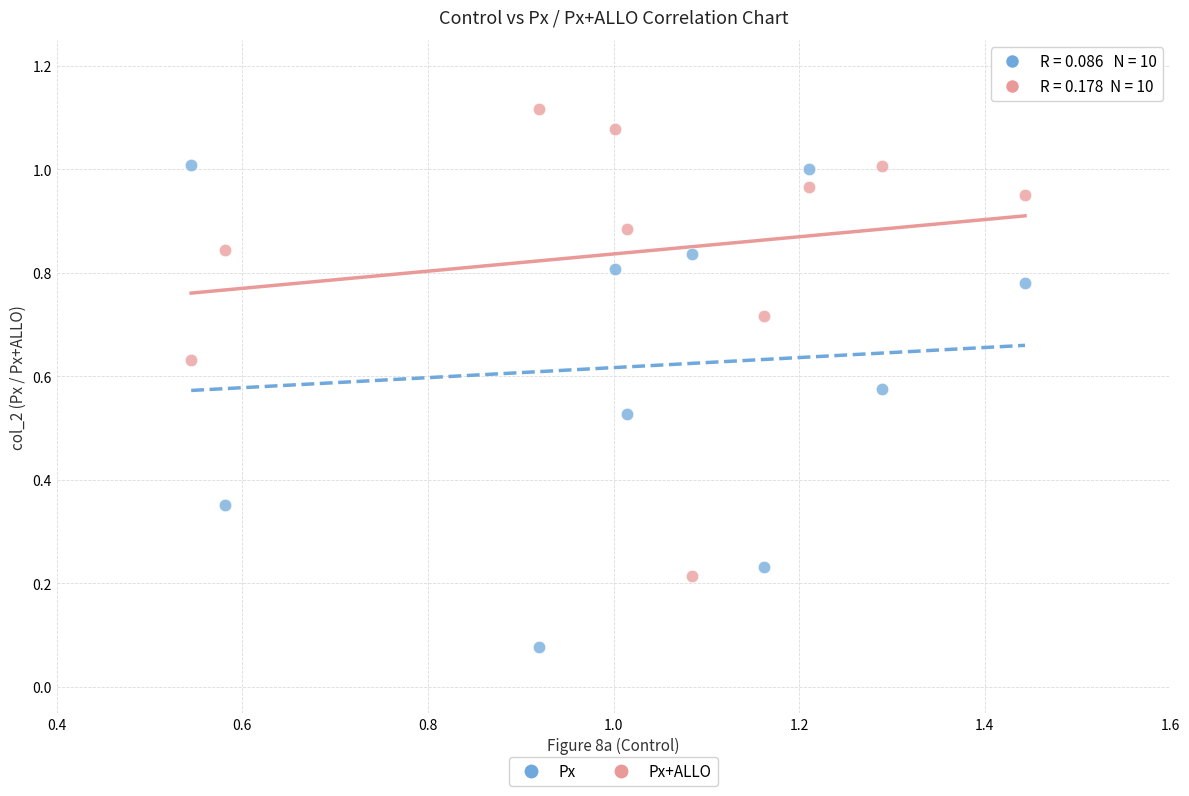

Which series has the largest Y range (max minus min)?

Px